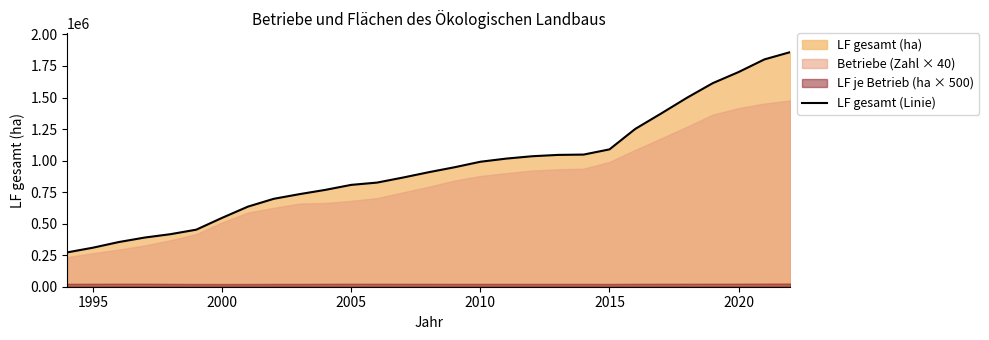

The value of LF gesamt (Linie) at 1995 is 309487. True or false?

True